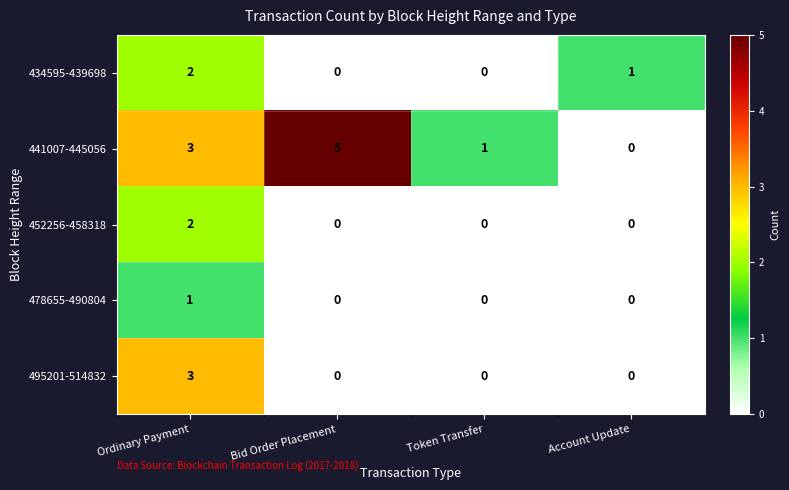

Which series has the largest range (max minus min)?

441007-445056